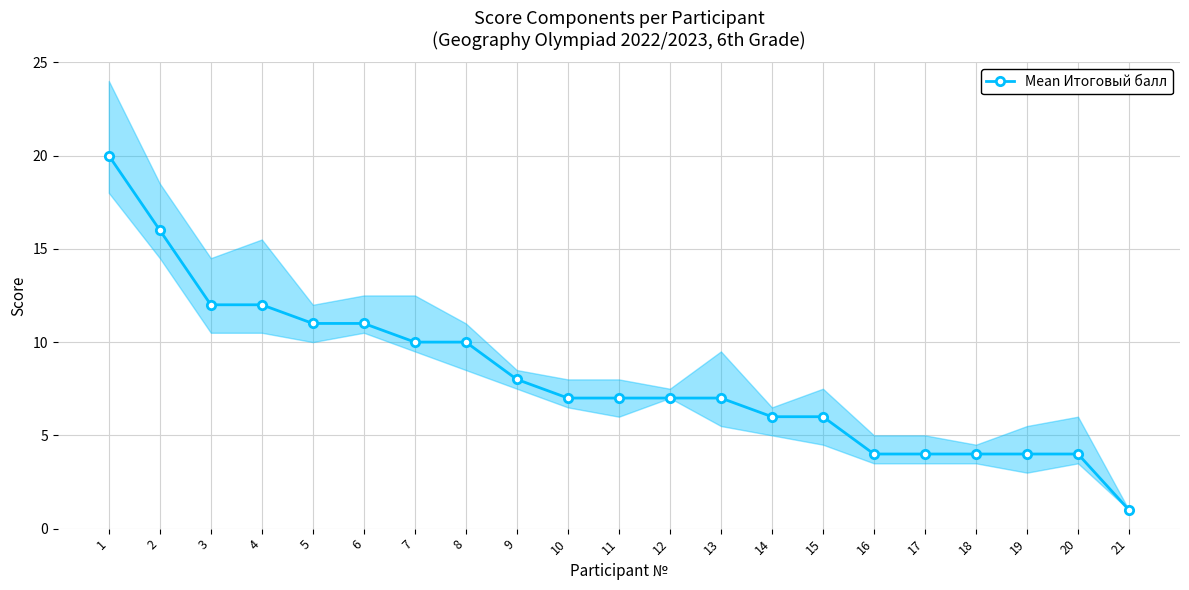

Reading left to right, what are all the values shown in this chart?

20	16	12	12	11	11	10	10	8	7	7	7	7	6	6	4	4	4	4	4	1